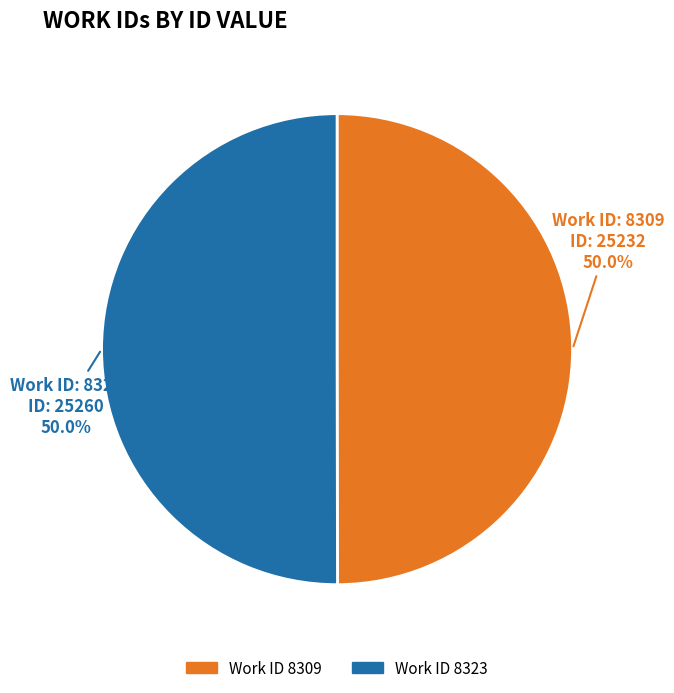

The 8323 slice represents 44% of the pie. True or false?

False